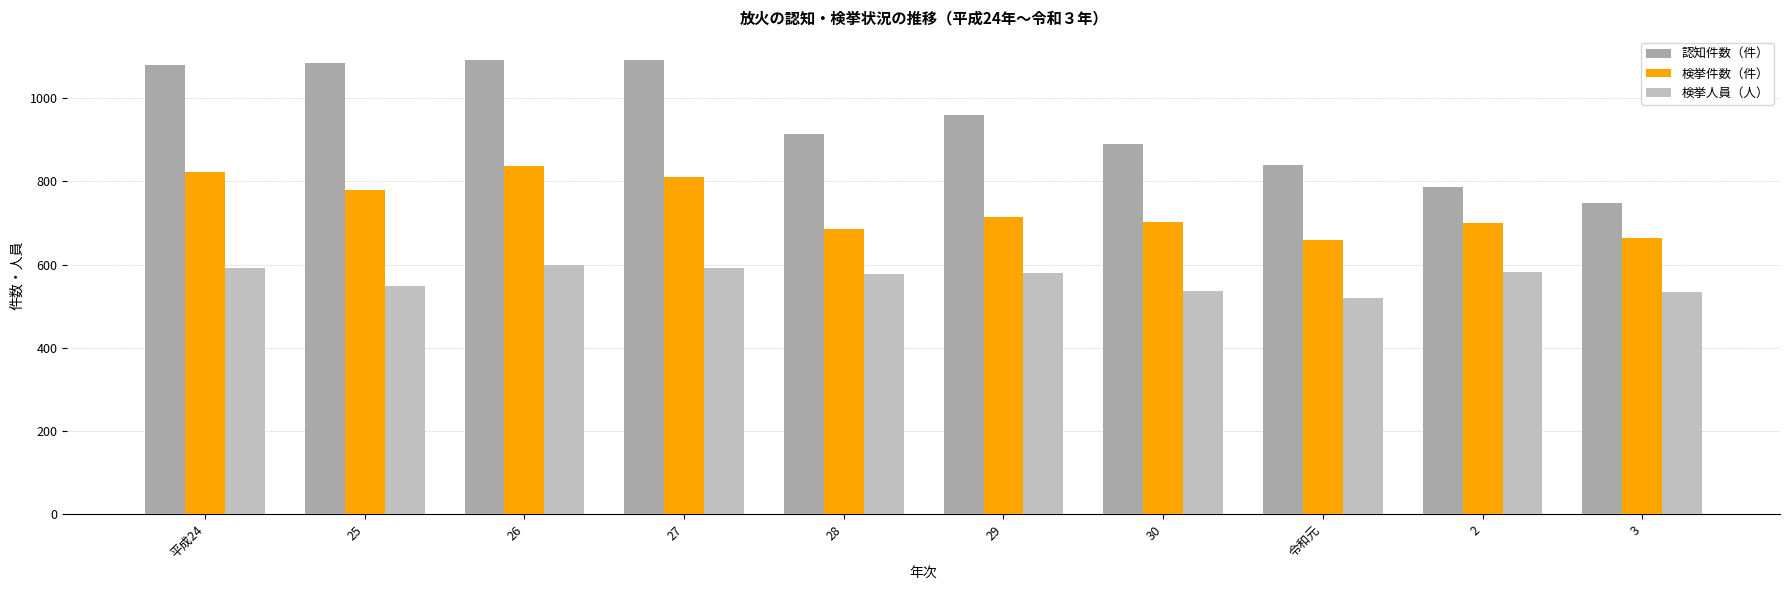

What is the label of the 10th bar from the right?

平成24